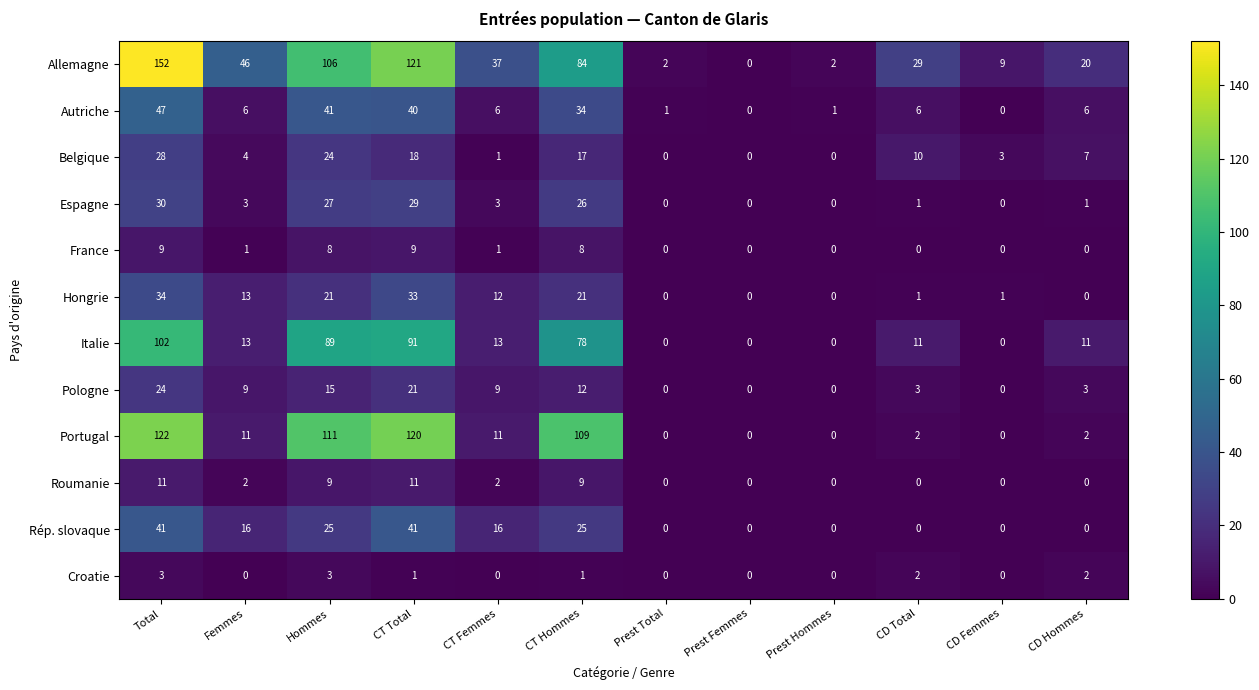

At CT Total, list the series in order from largest to smallest.

Allemagne, Portugal, Italie, Rép. slovaque, Autriche, Hongrie, Espagne, Pologne, Belgique, Roumanie, France, Croatie